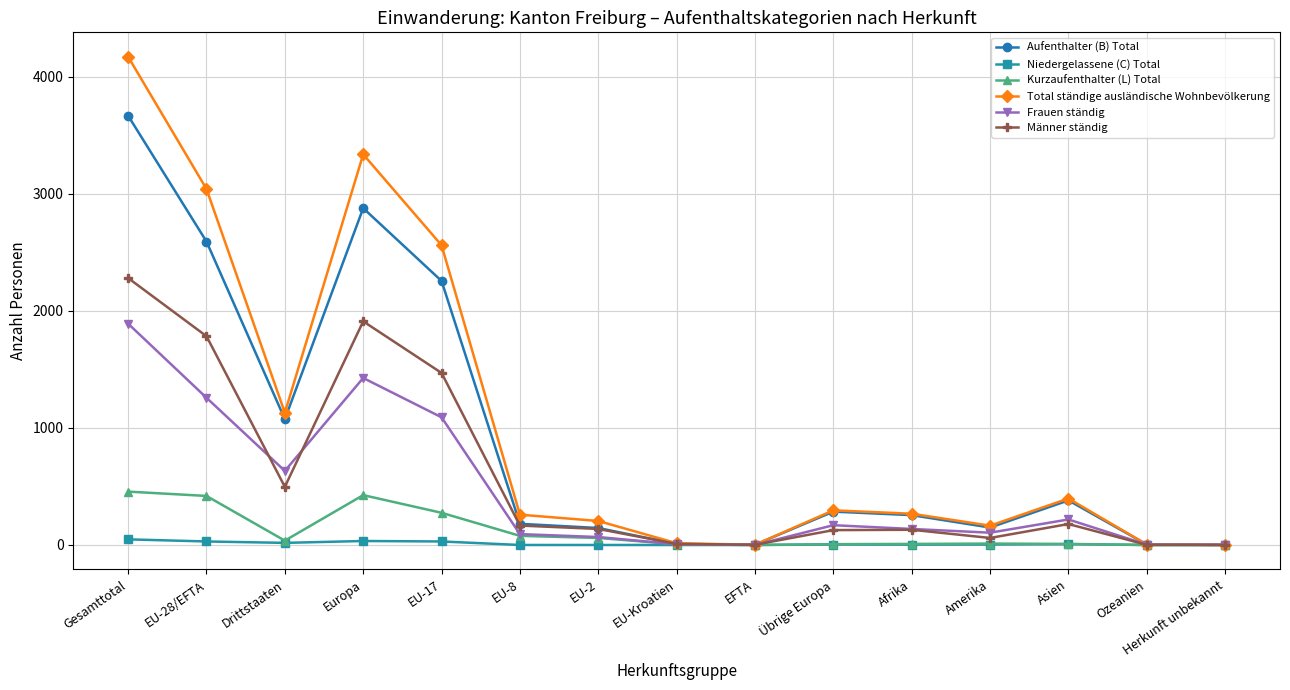

Which series has the widest spread of values?

Total ständige ausländische Wohnbevölkerung